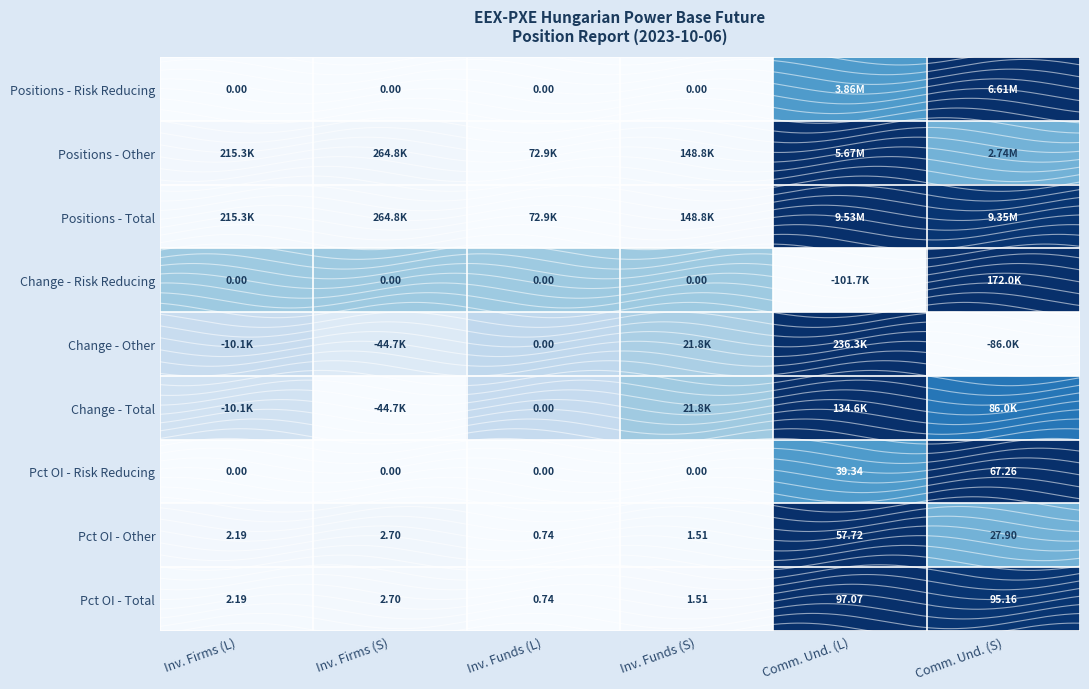

Between Comm. Und. (L) and Inv. Funds (L), which is larger?

Comm. Und. (L)